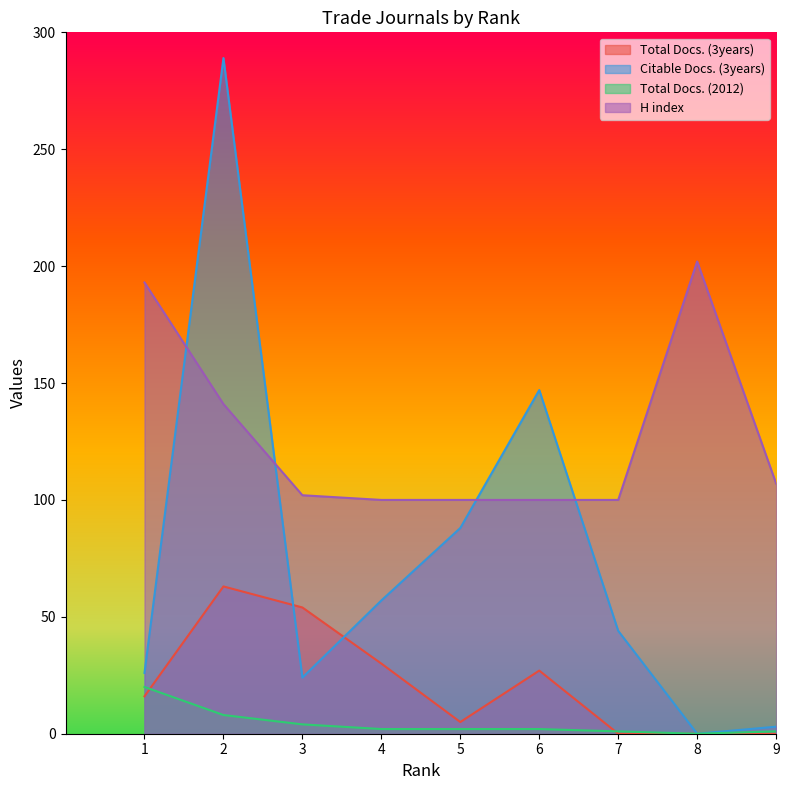

True or false: H index and Total Docs. (2012) cross at least once.

False